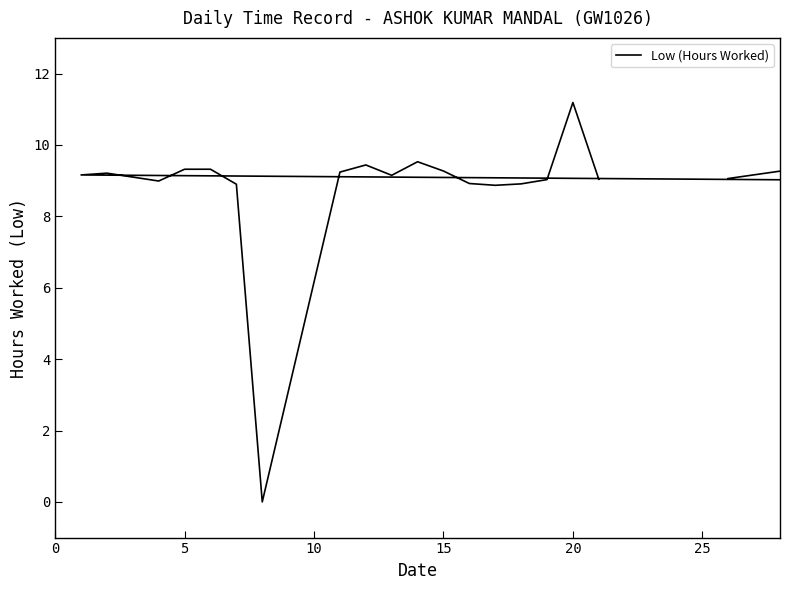

What is the sum of the values at 10 and 13?

9.2